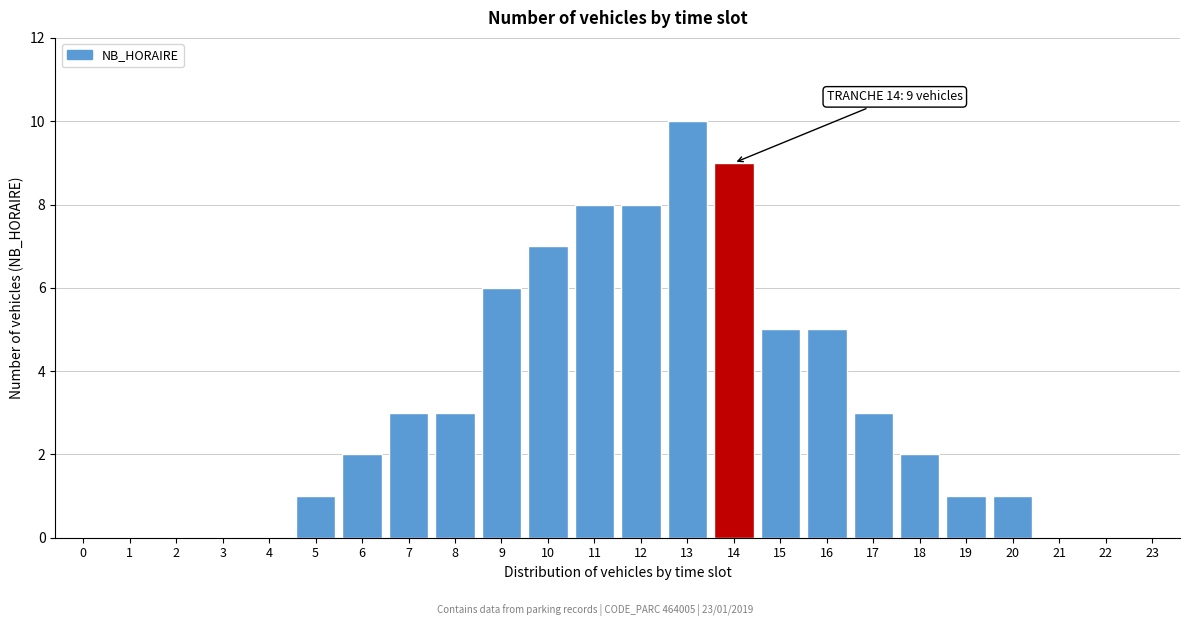

Reading right to left, transcribe all the data shown in this chart.

23=0	22=0	21=0	20=1	19=1	18=2	17=3	16=5	15=5	14=9	13=10	12=8	11=8	10=7	9=6	8=3	7=3	6=2	5=1	4=0	3=0	2=0	1=0	0=0